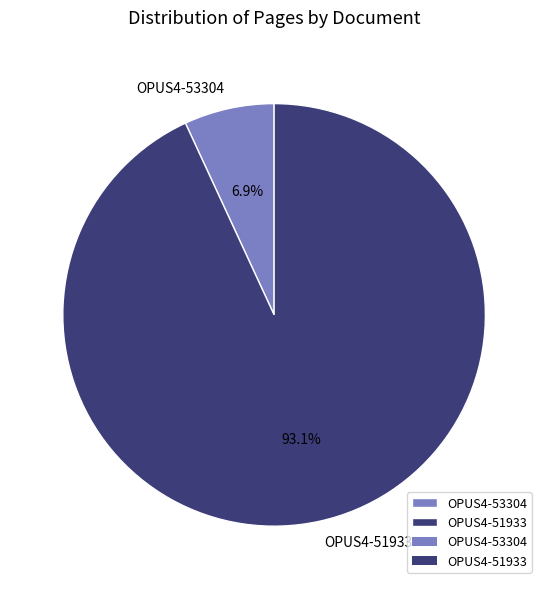

To the nearest percent, what is the difference between the OPUS4-51933 and OPUS4-53304 slice percentages?

86%